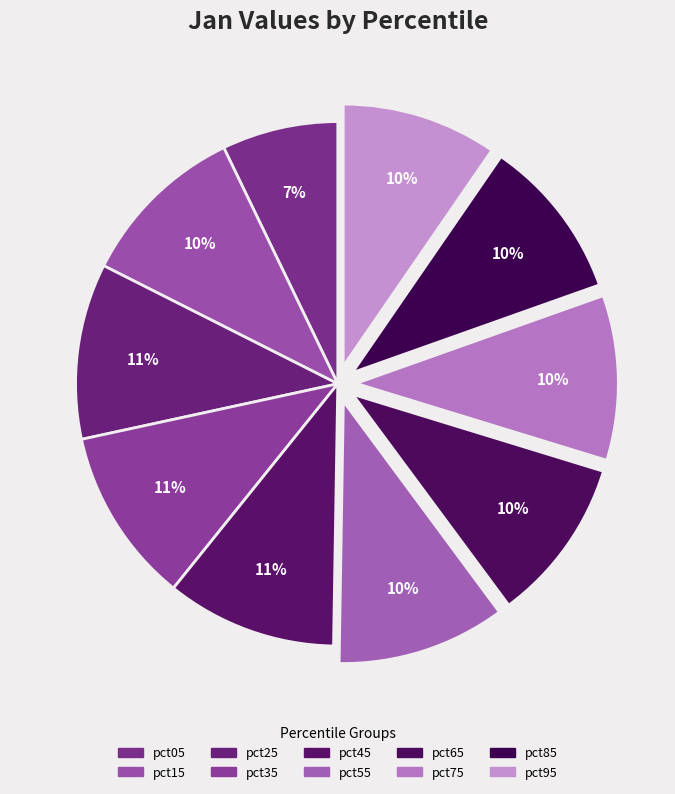

Approximately how many times larger is the value at pct25 compared to pct95?

1.1